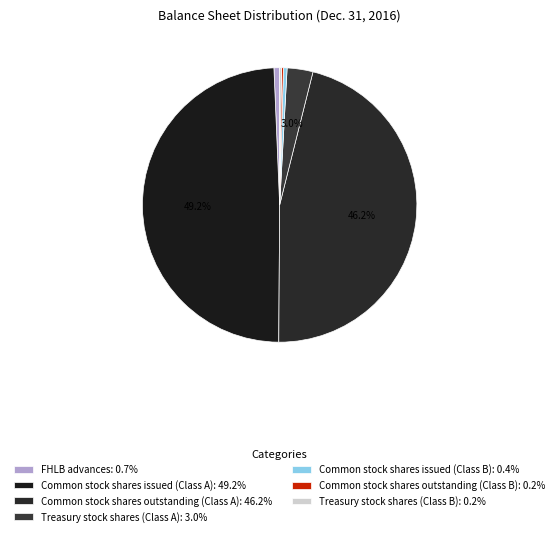

Is the sum of Common stock shares issued (Class A) and Treasury stock shares (Class A) greater than half?

Yes